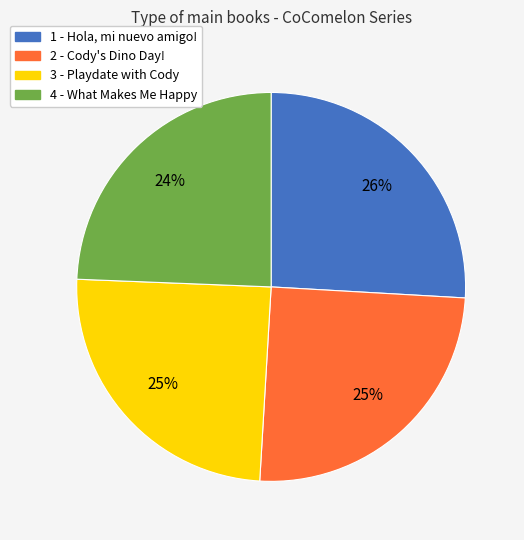

What percentage is the 4 - What Makes Me Happy slice, to the nearest percent?

24%